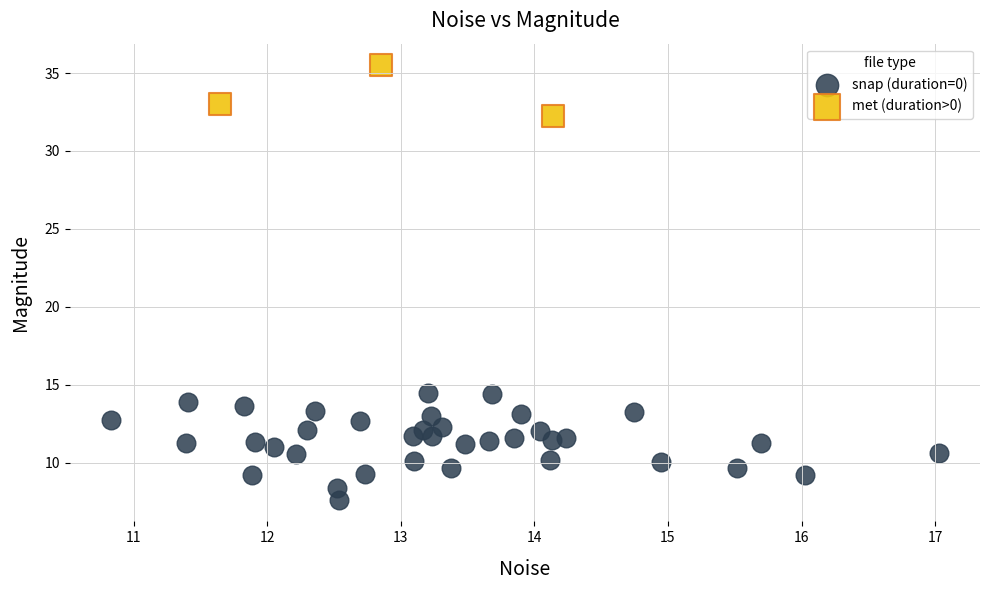

Which series contains the lowest Y value?

snap (duration=0)